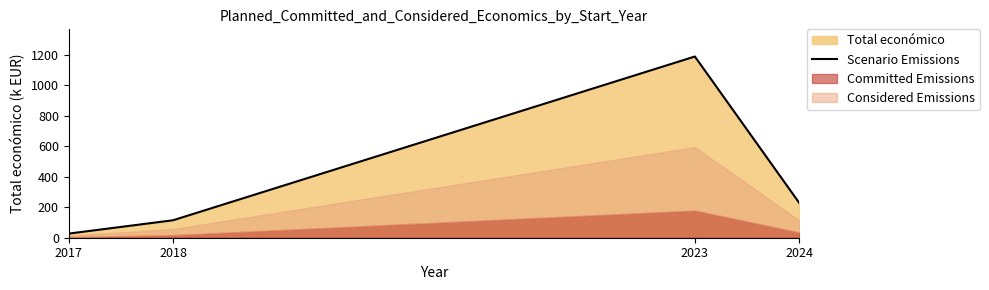

At which label is the value closest to 608?

2024